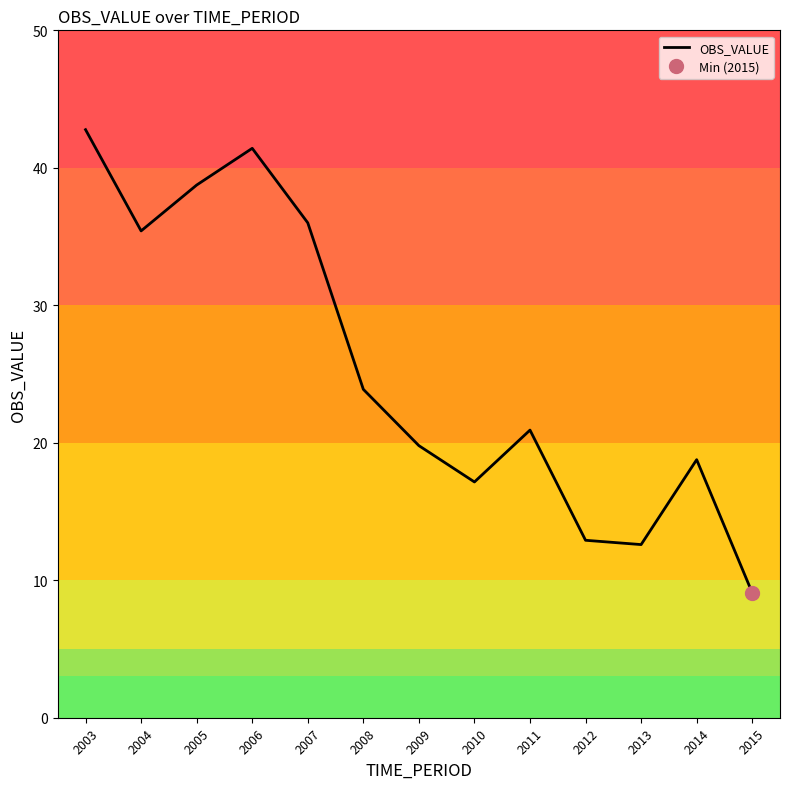

Reading right to left, extract all data points from this chart.

2015=9.1	2014=18.8	2013=12.6	2012=12.9	2011=20.9	2010=17.1	2009=19.8	2008=23.9	2007=36.0	2006=41.4	2005=38.7	2004=35.4	2003=42.8